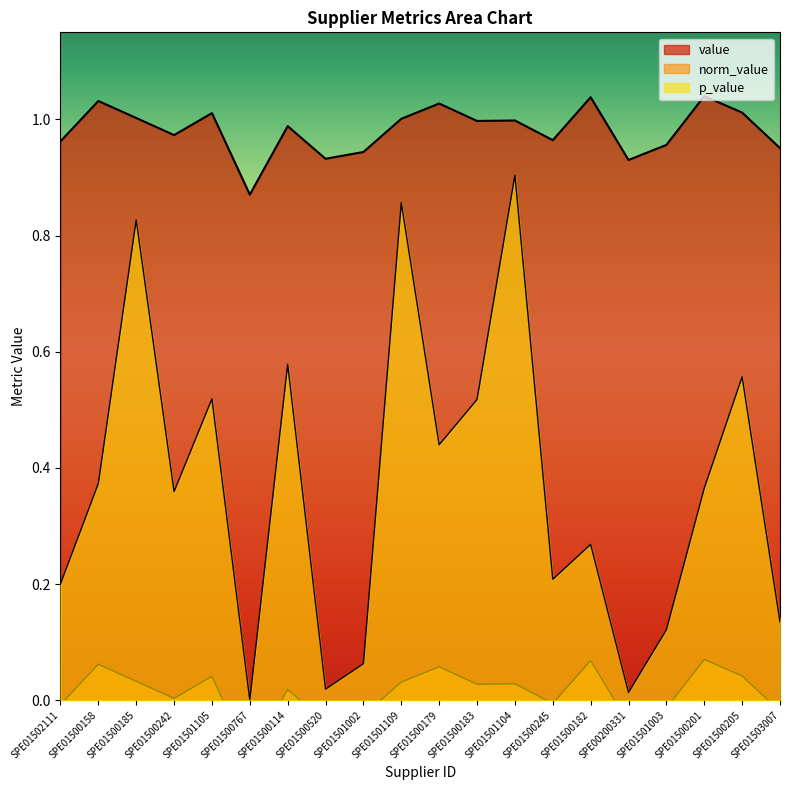

What position from the right is SPE00200331?

5